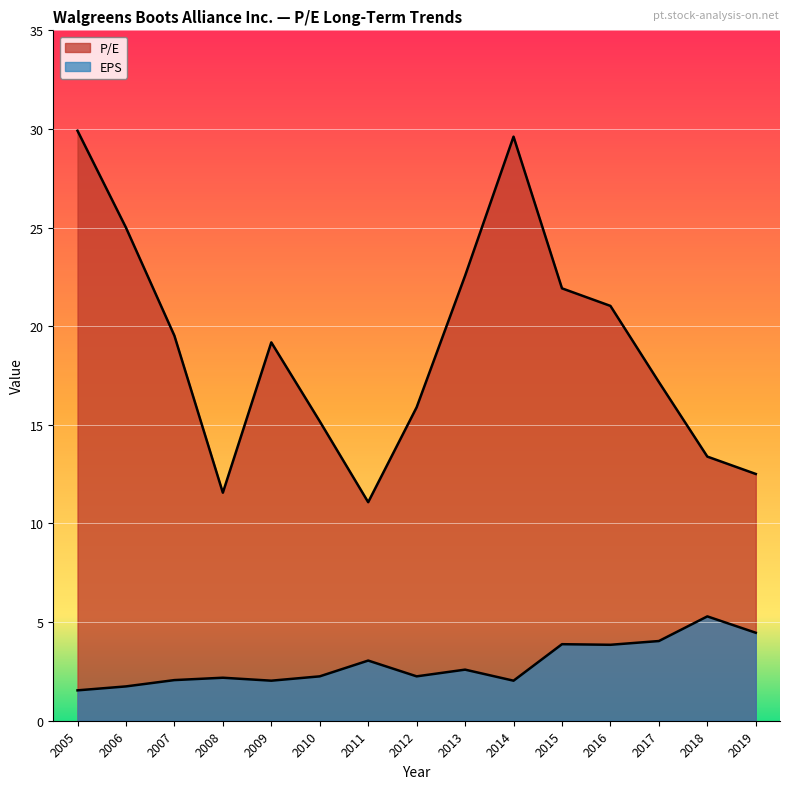

How many lines are shown in the chart?

2